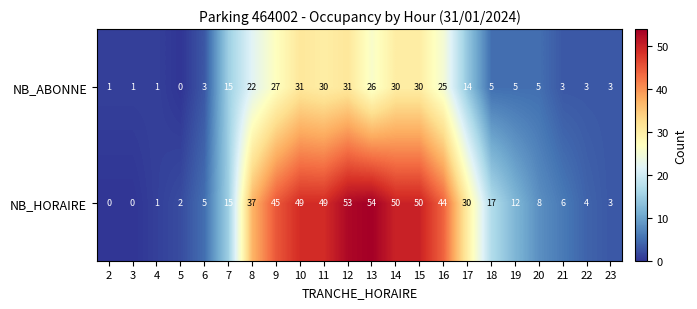

Rank the series by their maximum value, from highest to lowest.

NB_HORAIRE, NB_ABONNE